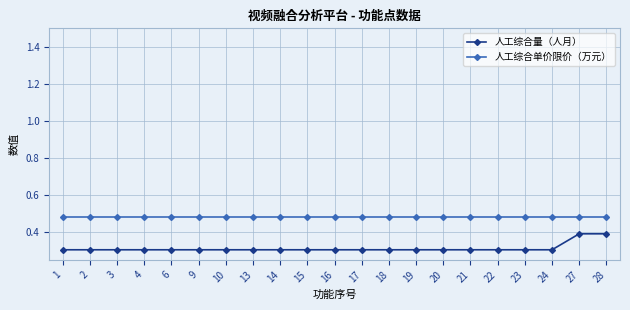

Count the 人工综合量（人月） values in the range 0 to 1.

21